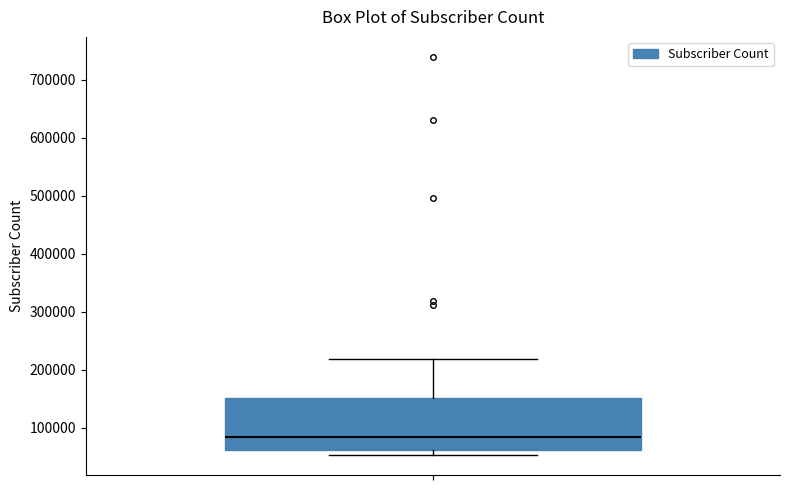

Read this box plot against the y-axis: the position of the median line, the range covered by the box, and the ends of both whiskers. The values are not printed on the chart, so give them approximately, as read against the axis.

median 80000, box 60000 to 150000, whiskers 50000 to 220000